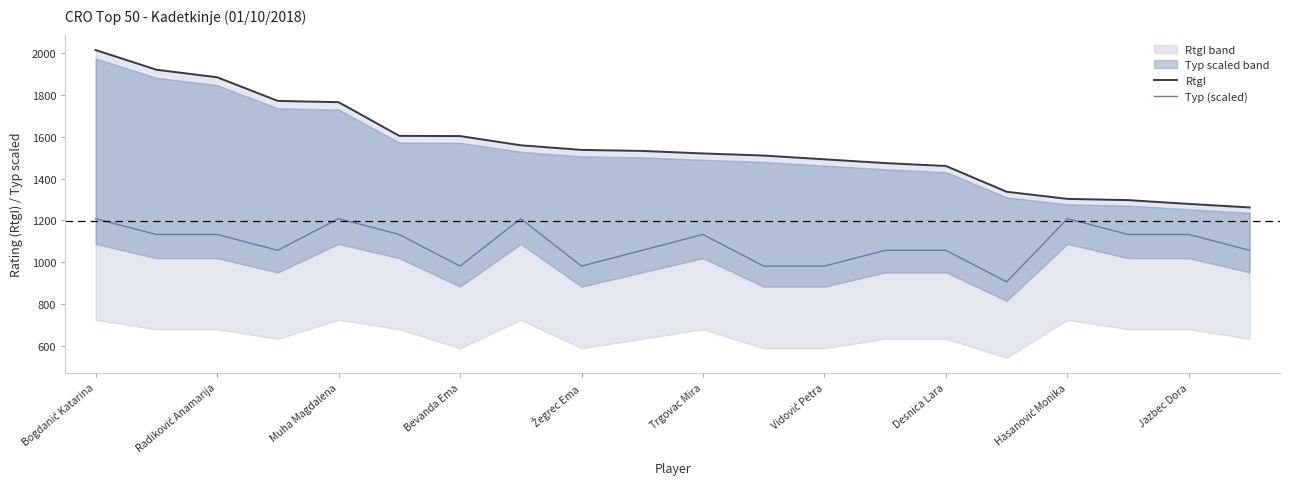

List the series in order of their peak value, highest first.

RtgI, Typ (scaled)